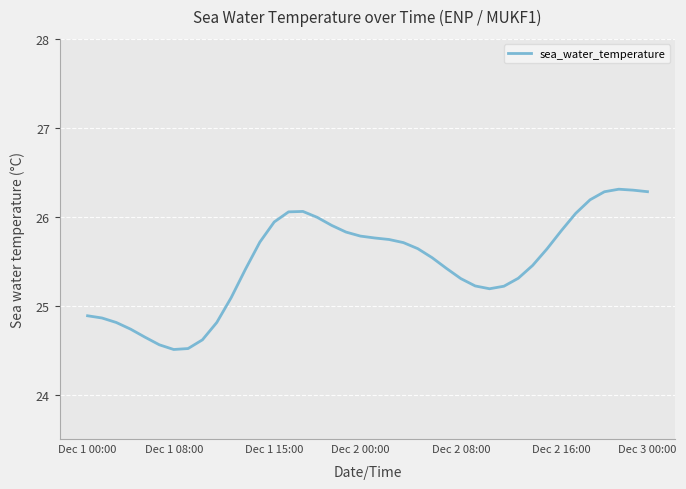

What is the greatest value displayed?

26.3